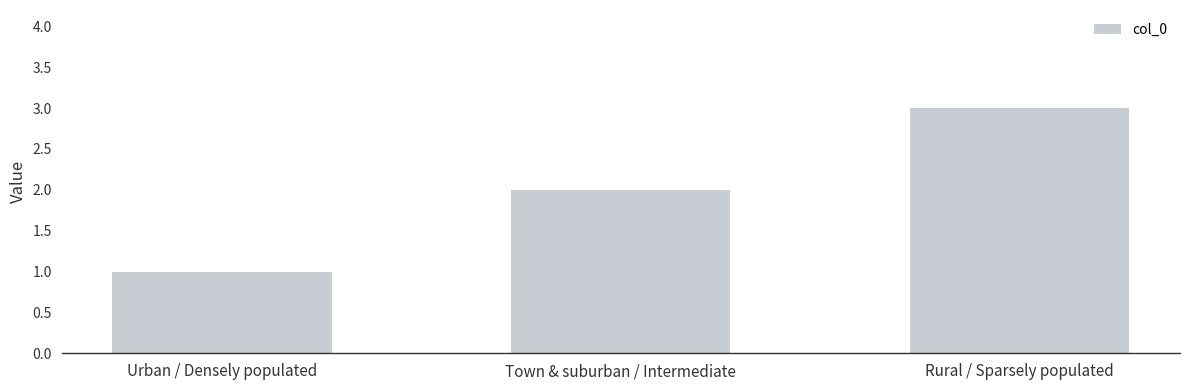

Does the chart contain any negative values?

No